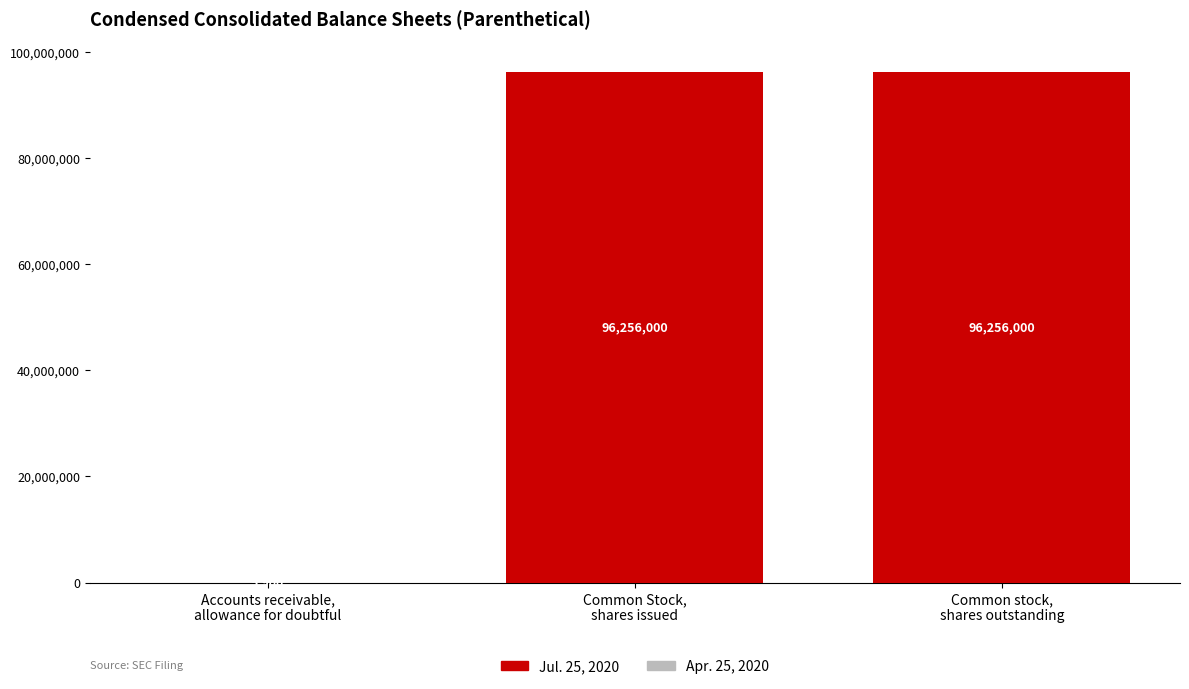

How many values in the Jul. 25, 2020 series are below 96256000?

1